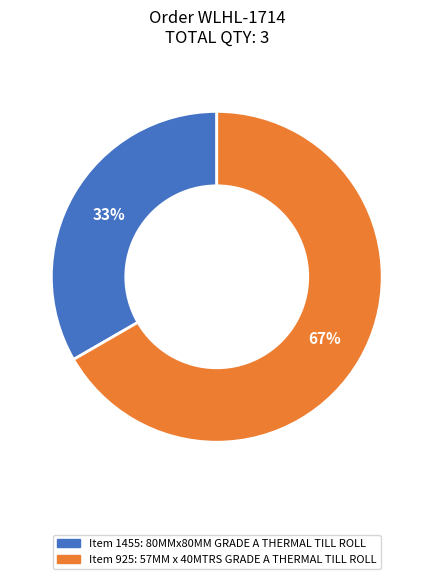

To the nearest percent, what is the average slice percentage?

50%